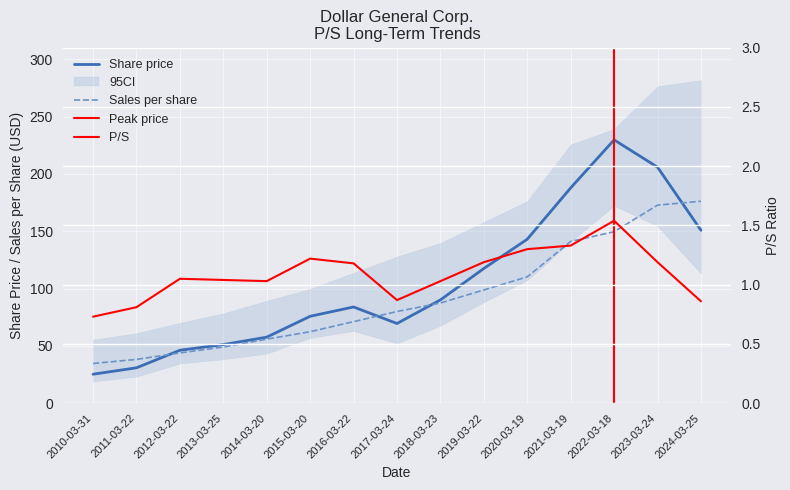

What is the sum of the P/S values at 2019-03-22 and 2017-03-24?

2.1